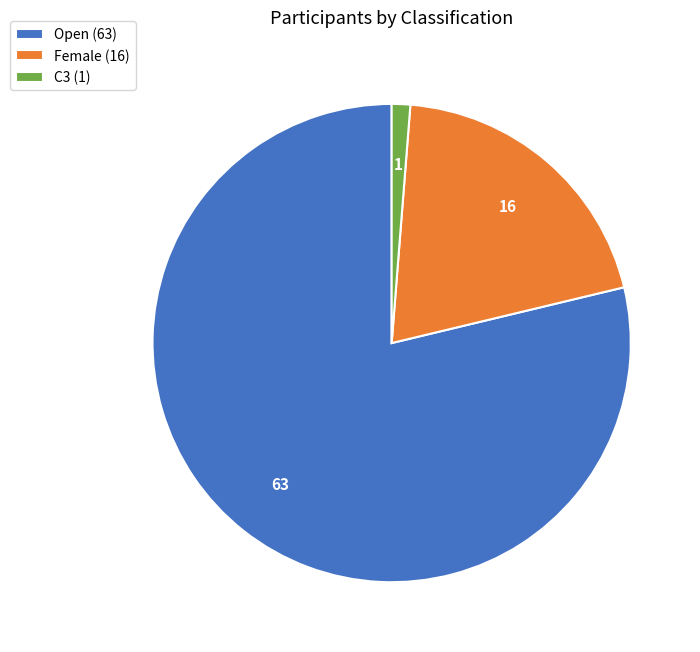

Is the sum of Female and C3 greater than half?

No